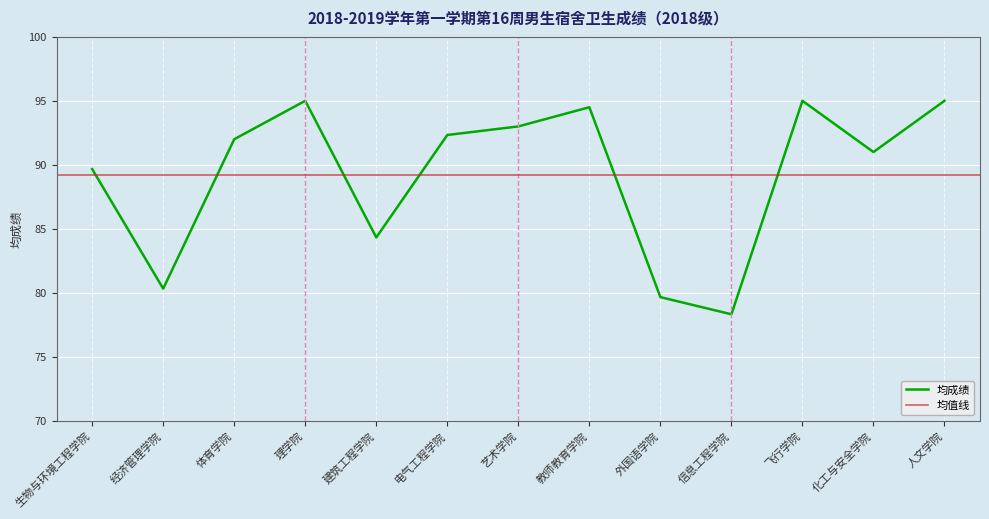

What is the change in value from 电气工程学院 to 人文学院?

+2.7